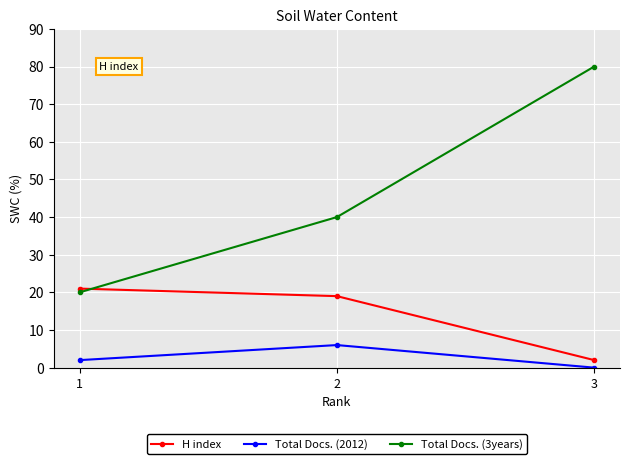

What is the difference between the Total Docs. (3years) values at 3 and 1?

60